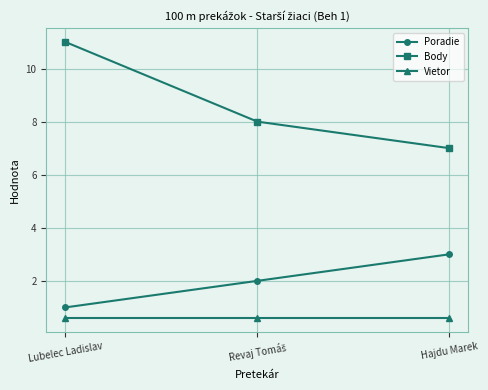

How many series are shown in this chart?

3